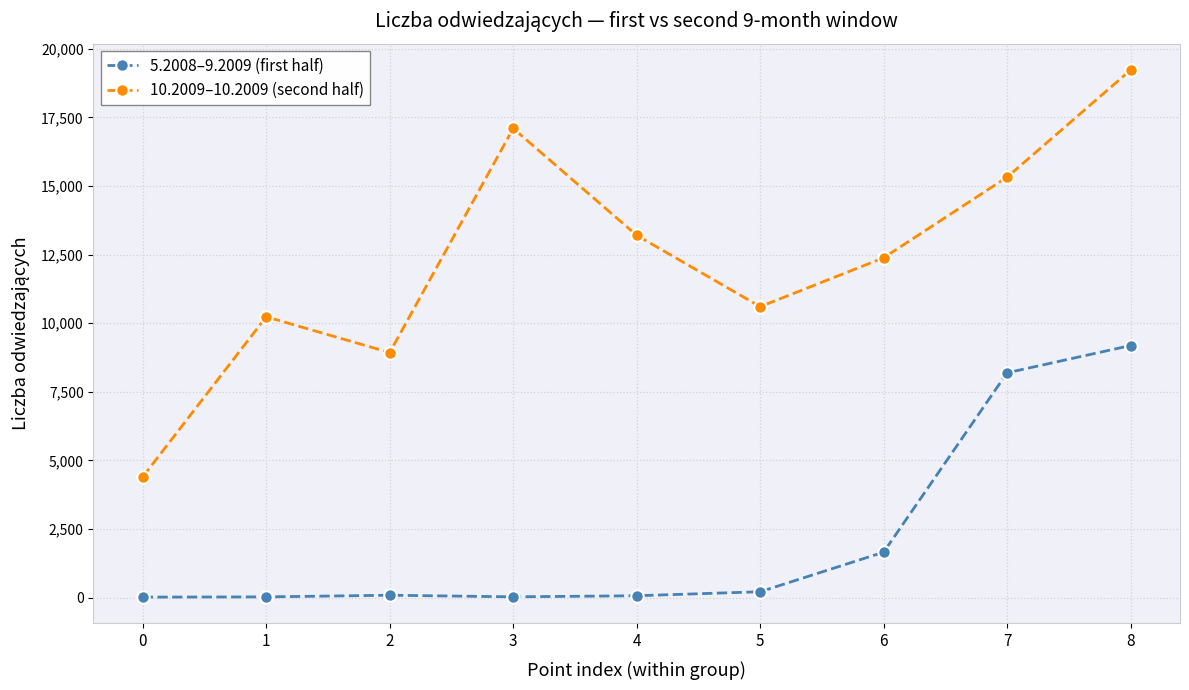

At which category is the sum across all series the highest?

8